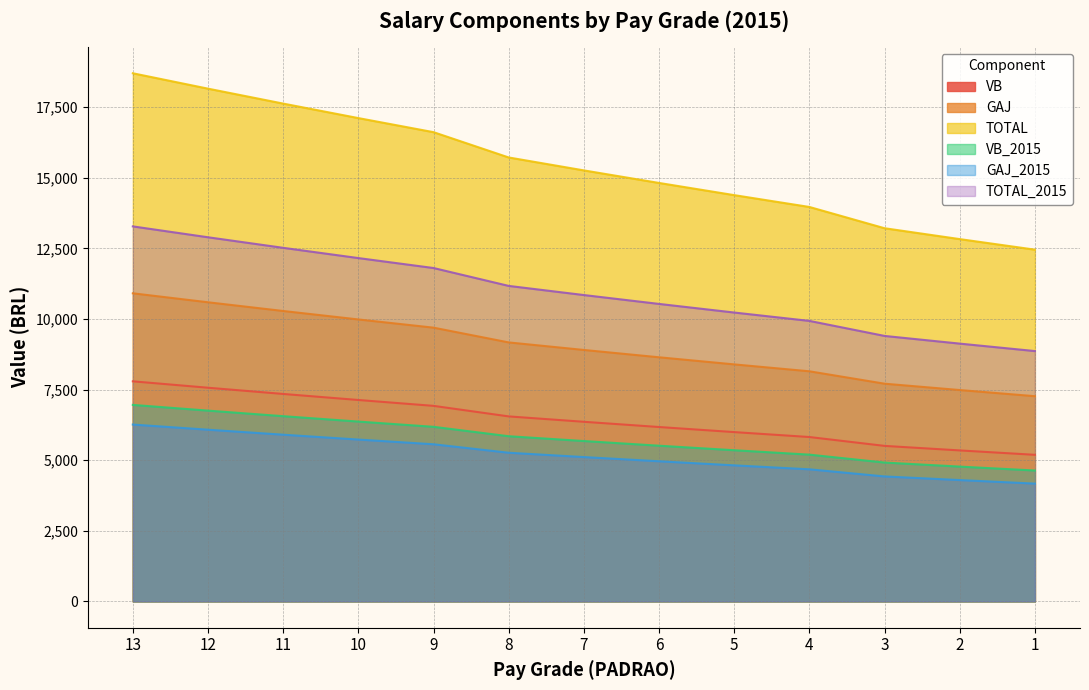

What is the difference between the VB values at 9 and 13?

868.9